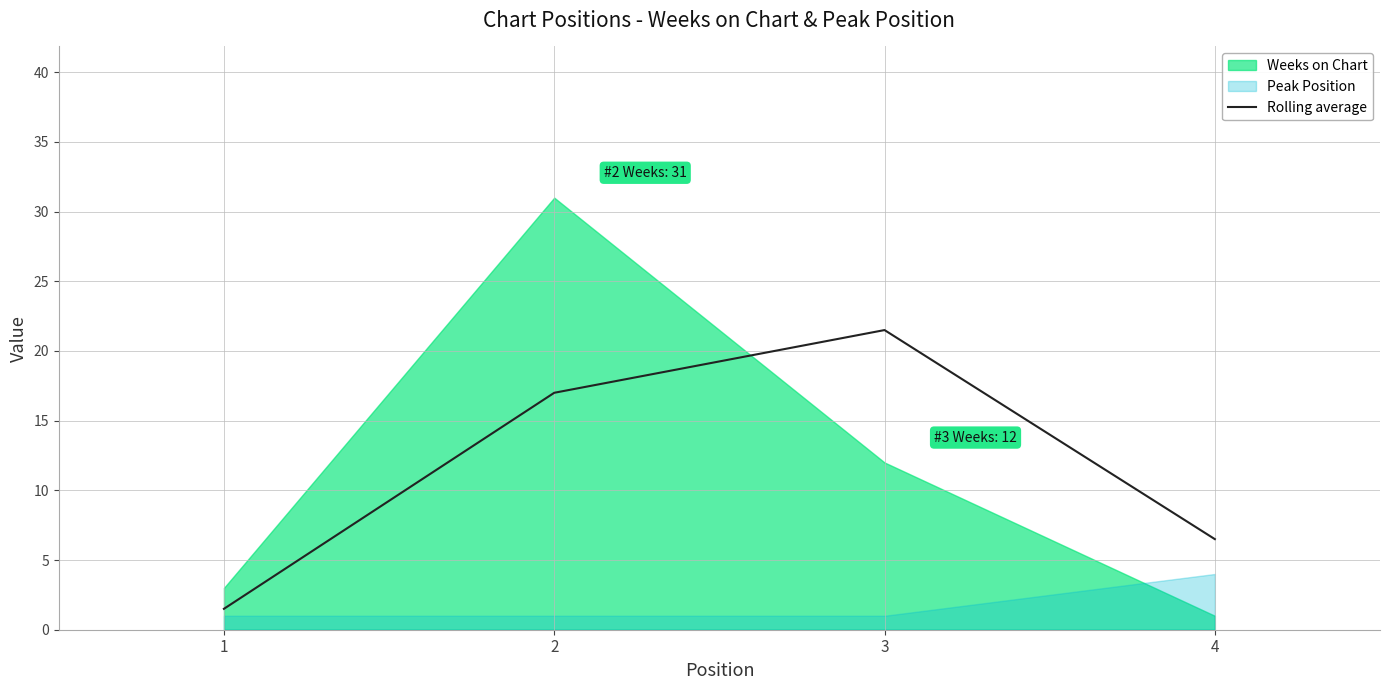

How many points are higher than both their immediate neighbors (excluding endpoints)?

1